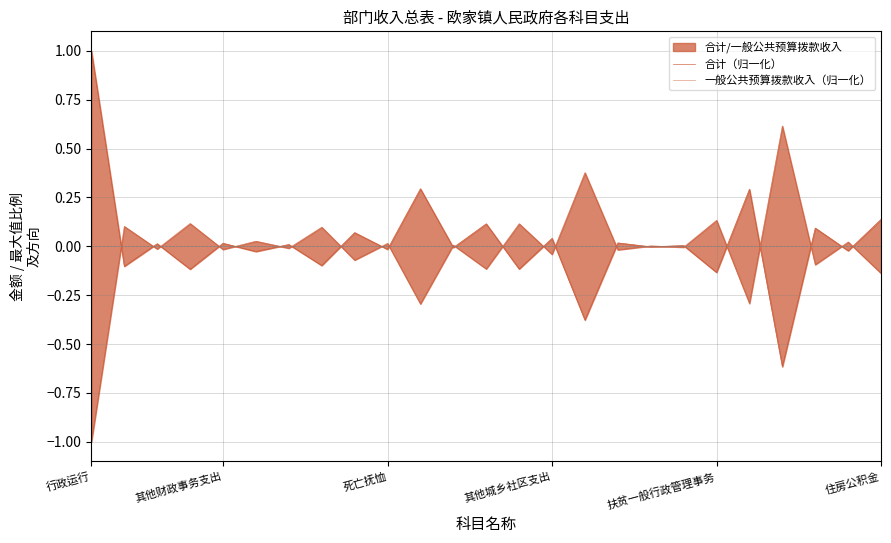

In 合计（归一化）, how many points are lower than both neighbors (excluding endpoints)?

12